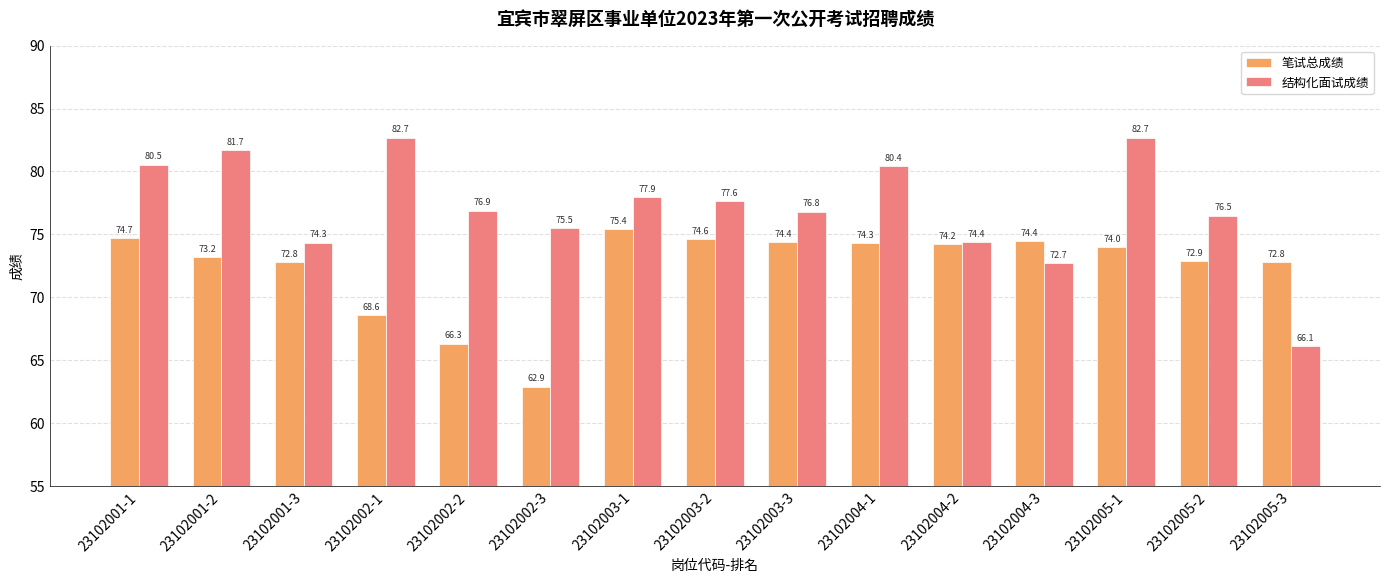

True or false: 笔试总成绩 has a value of 32.6 at 23102004-1.

False